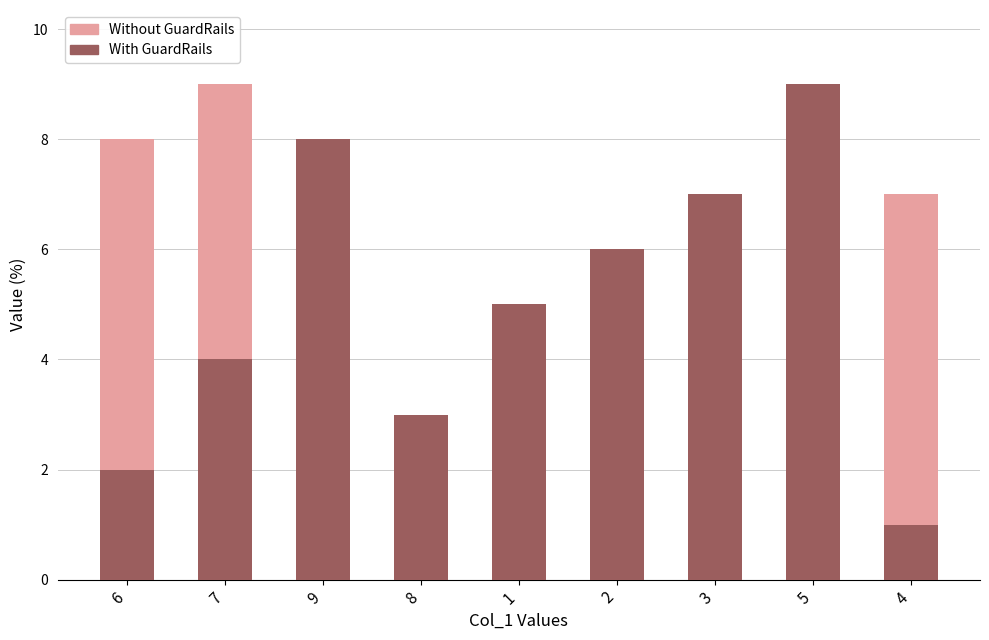

List the series in order of their peak value, highest first.

Without GuardRails, With GuardRails